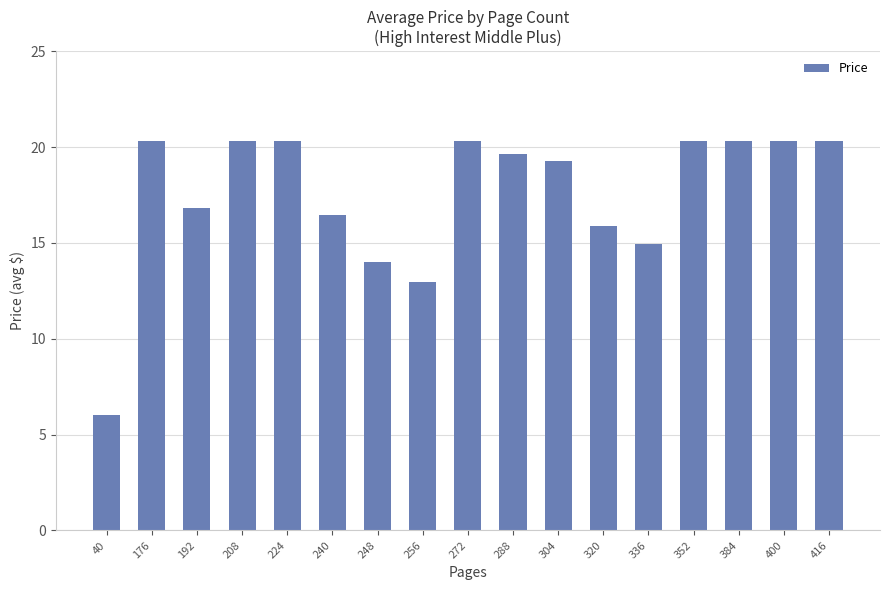

What is the change in value from 176 to 336?

-5.4